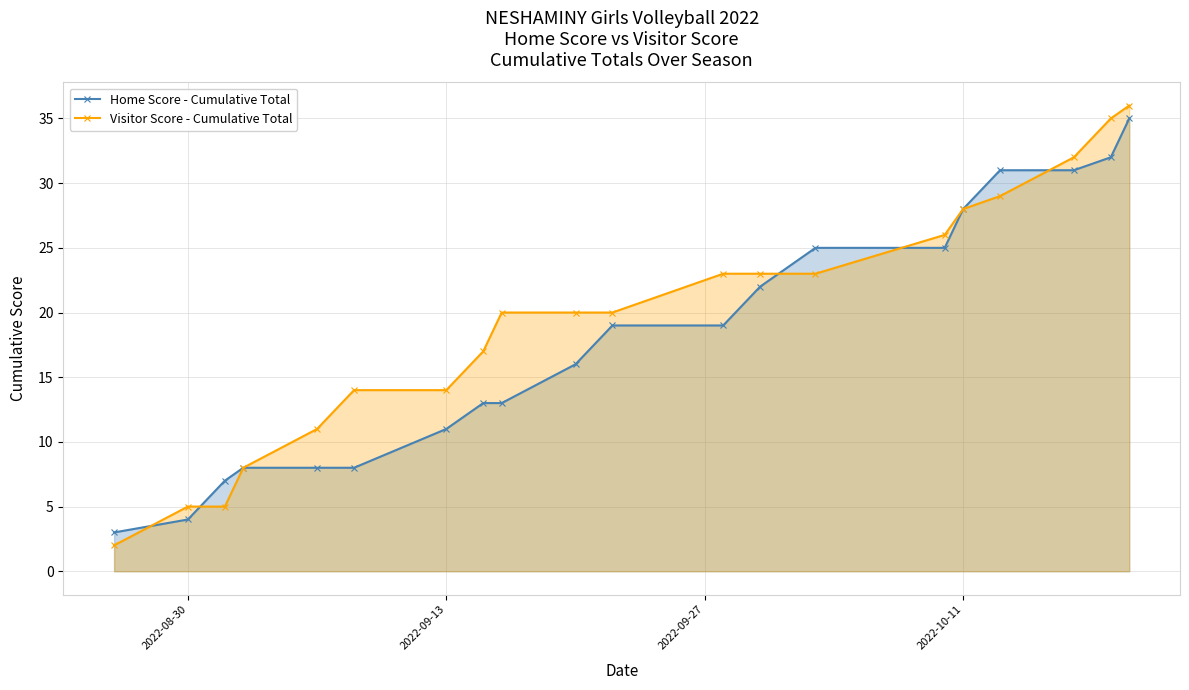

Rank the series by their average value, from lowest to highest.

Home Score - Cumulative Total, Visitor Score - Cumulative Total